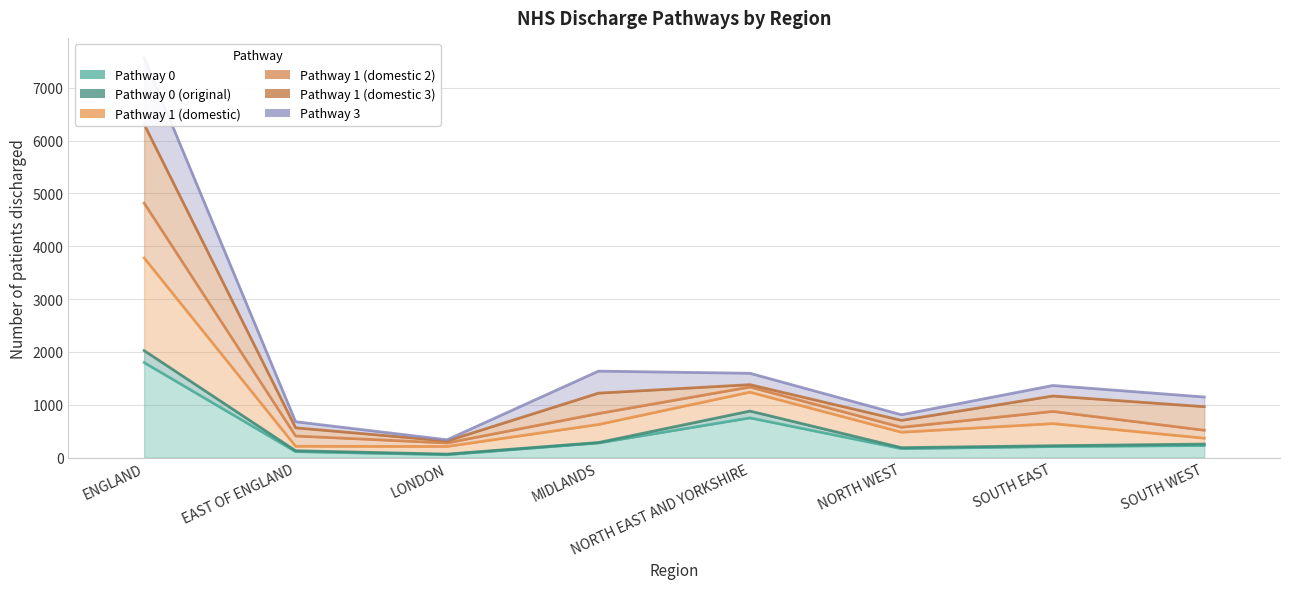

What is the value of the Pathway 1 (domestic) point at the 2nd from the left?

408